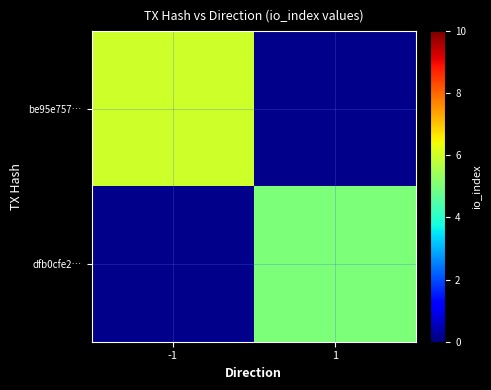

At how many categories does at least one series exceed 5?

1